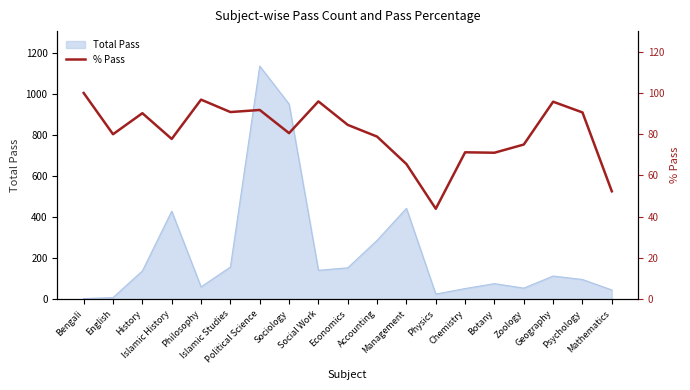

List the labels in order of value, smallest first.

Physics, Mathematics, Management, Botany, Chemistry, Zoology, Islamic History, Accounting, English, Sociology, Economics, History, Psychology, Islamic Studies, Political Science, Geography, Social Work, Philosophy, Bengali